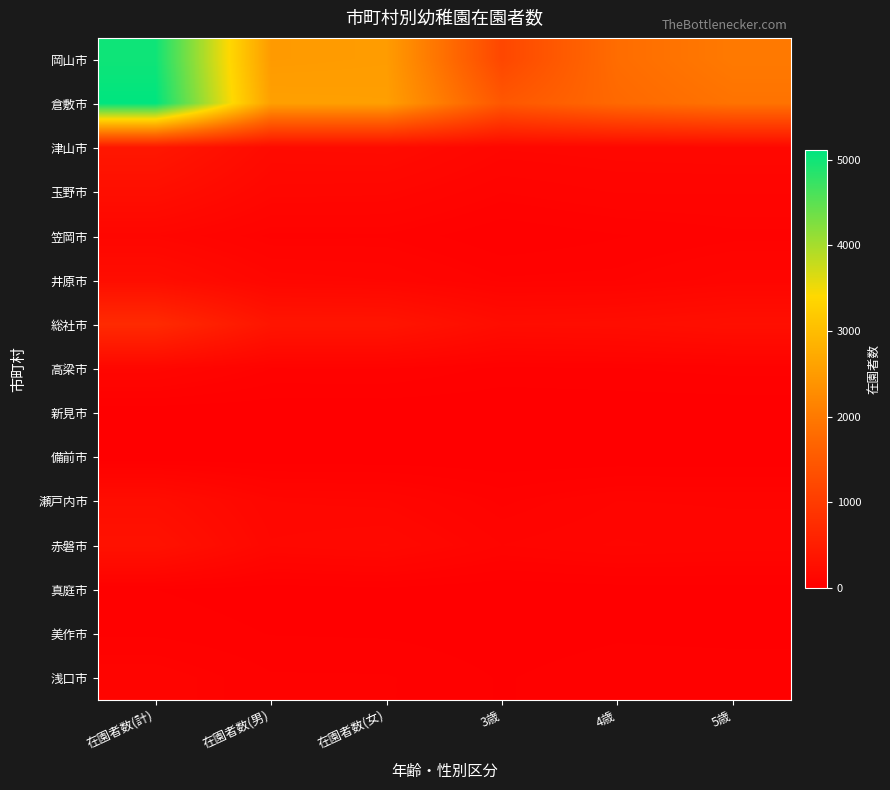

Rank the series by their maximum value, from lowest to highest.

備前市, 新見市, 真庭市, 美作市, 浅口市, 笠岡市, 高梁市, 井原市, 瀬戸内市, 玉野市, 赤磐市, 津山市, 総社市, 岡山市, 倉敷市